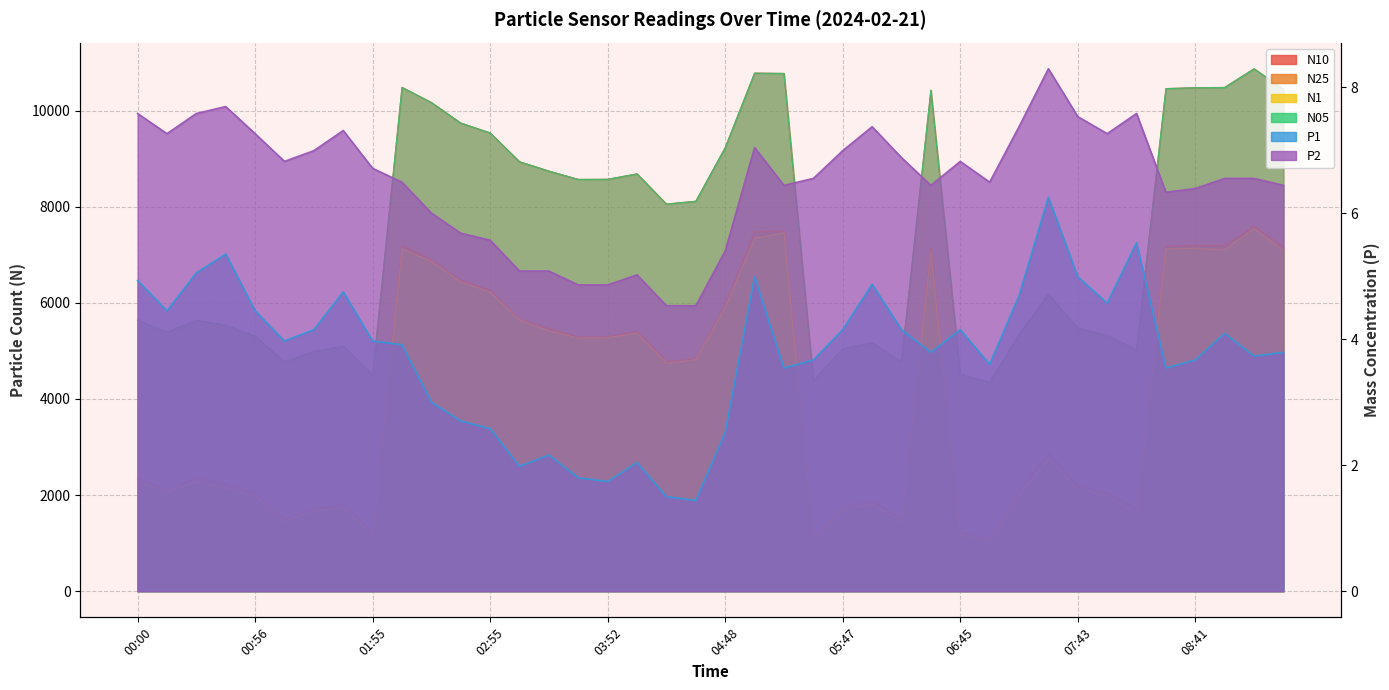

Where is the first local maximum for N10?

00:28